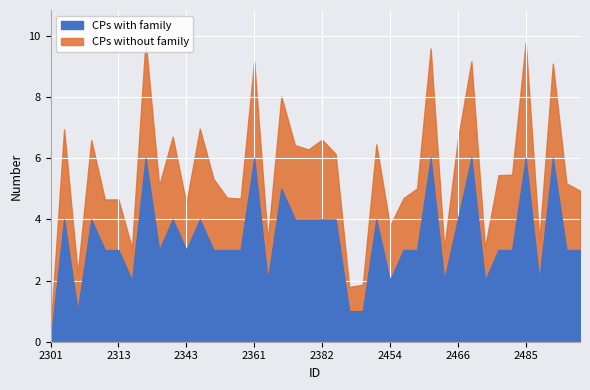

Which has a higher value, 2356 or 2490?

2356